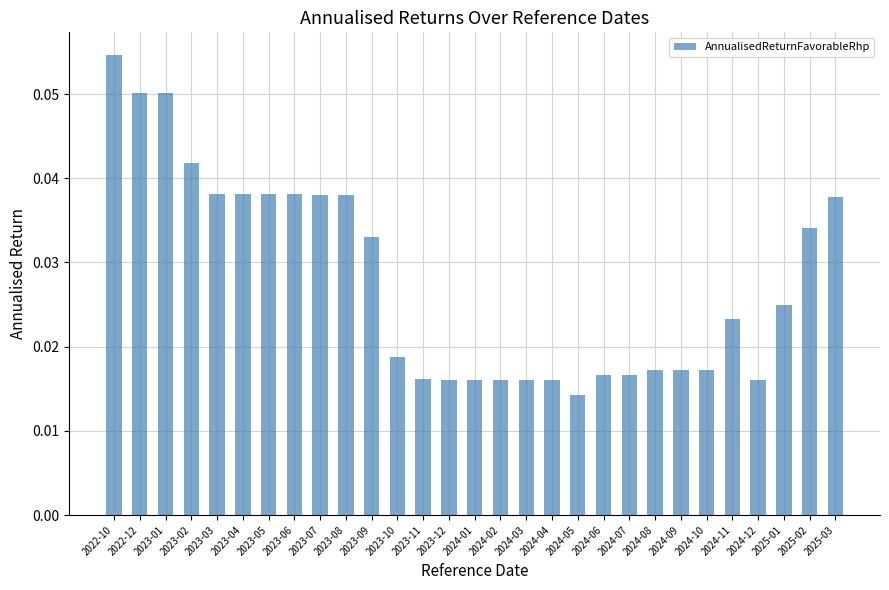

Where is the data nearest to the value 0?

2024-05